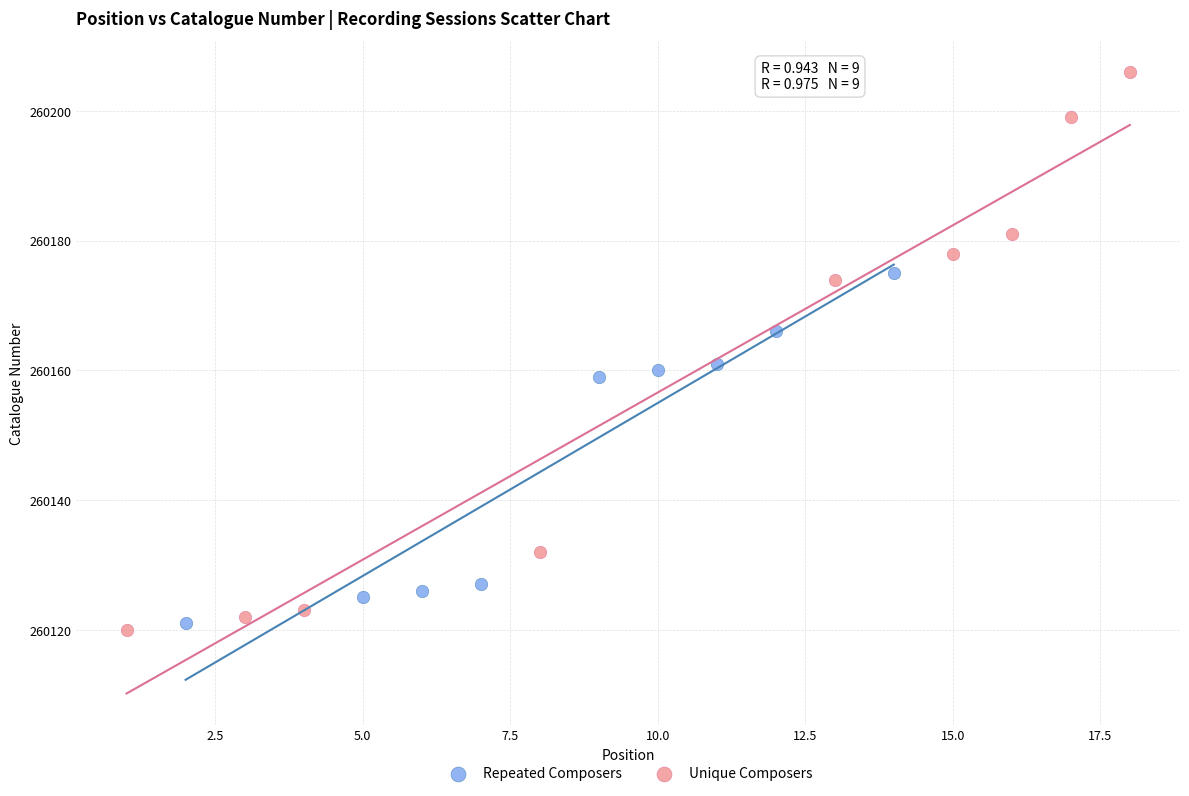

Which series has the largest Y range (max minus min)?

Unique Composers